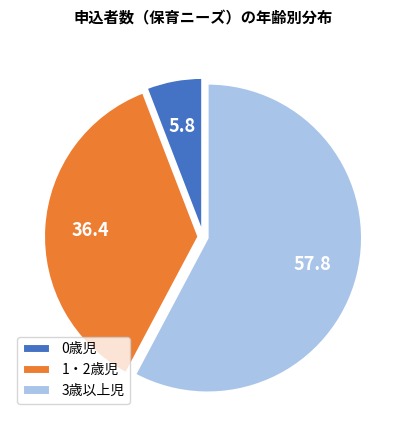

Between 3歳以上児 and 0歳児, which is larger?

3歳以上児